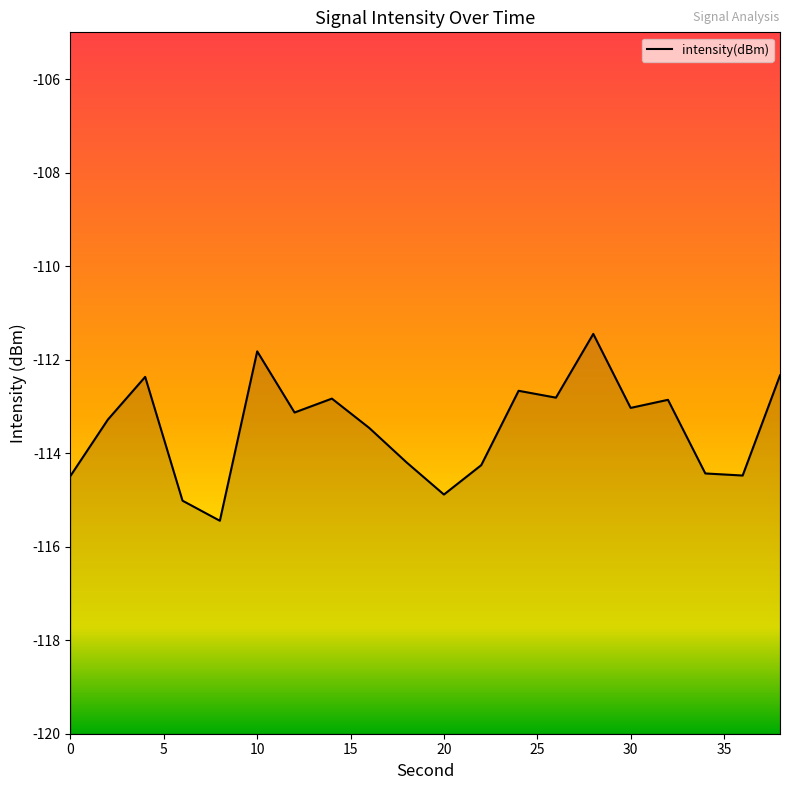

Is it true that the value at 8 is -115.4?

True